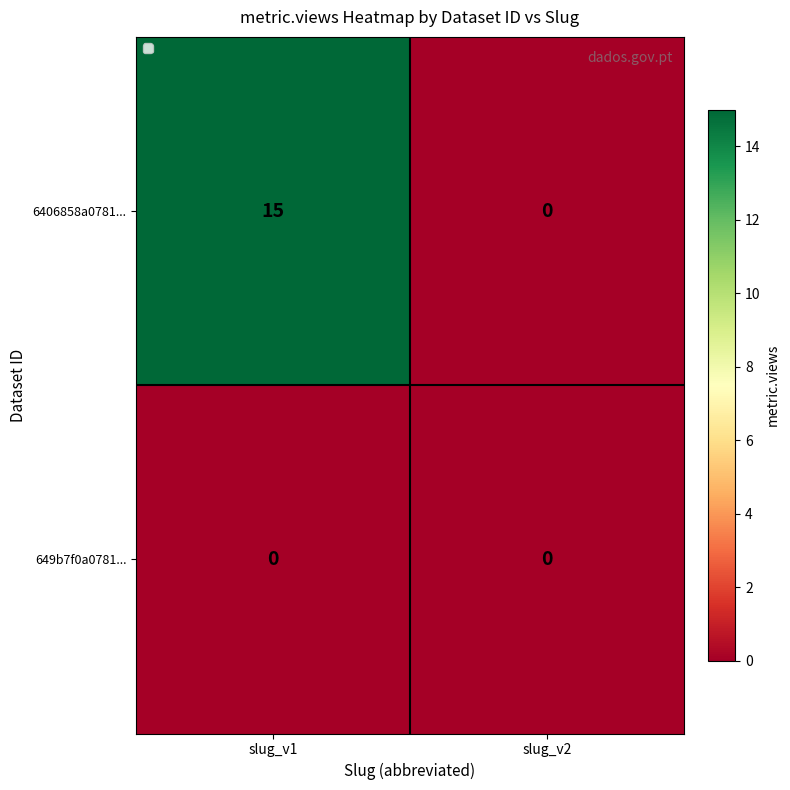

Which label corresponds to the largest value in the chart?

slug_v1